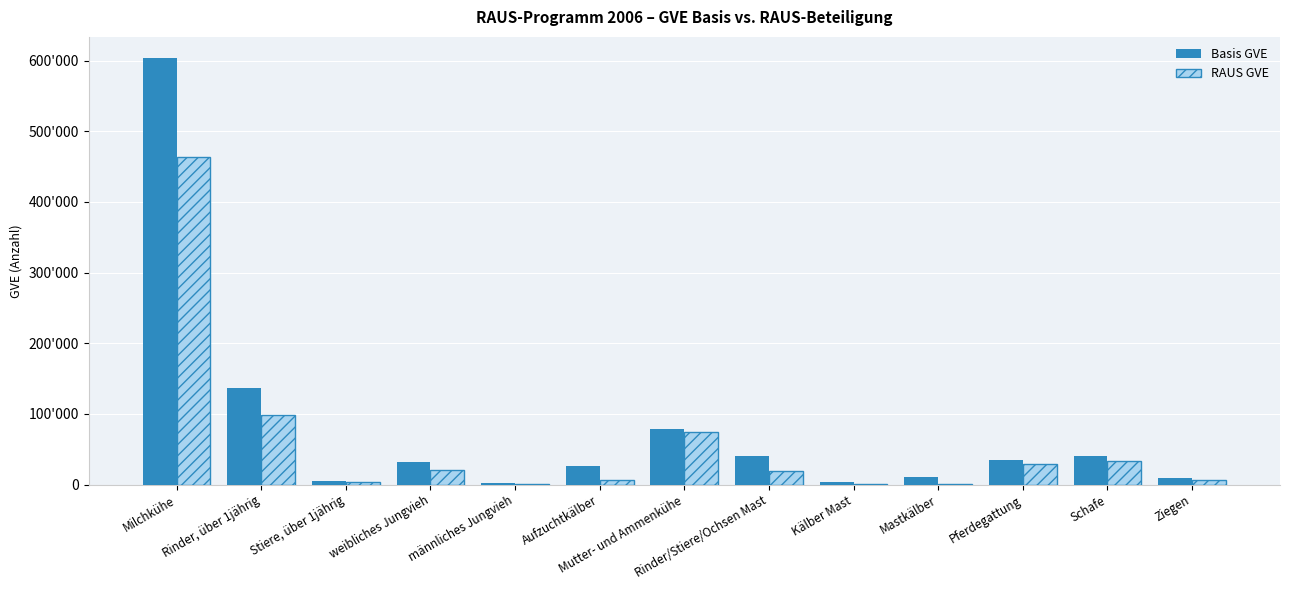

At which category is the sum across all series the highest?

Milchkühe